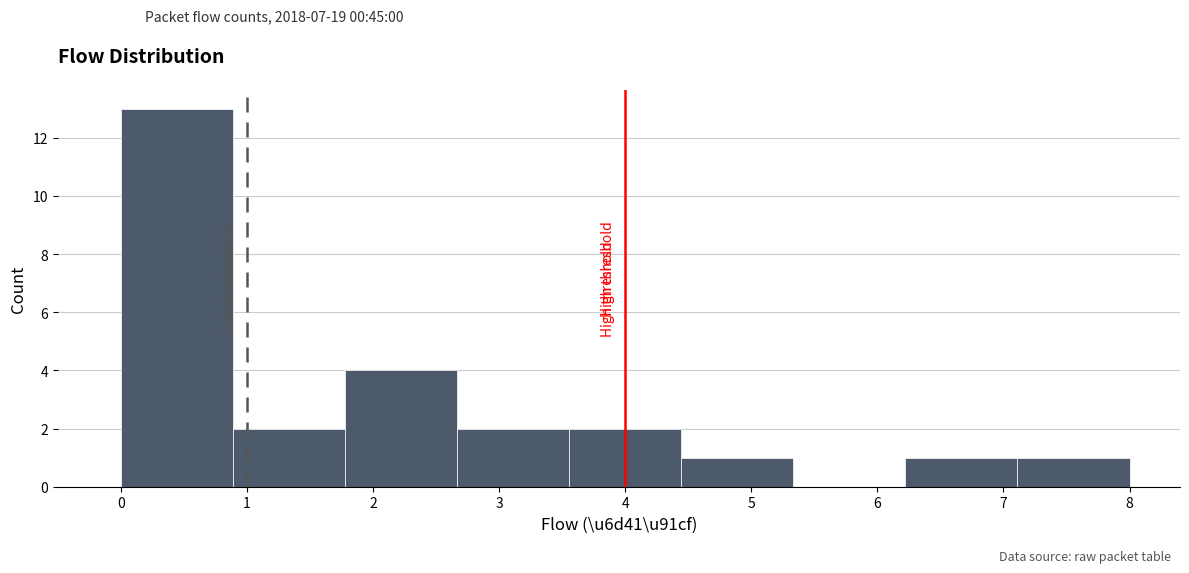

Reading left to right, transcribe this chart: for each bar, give the range it covers on the x-axis and its height. Neither the bar edges nor the heights are printed on the chart, so give them approximately, as read against the axes.

0.0 to 0.9: 13
0.9 to 1.8: 2
1.8 to 2.7: 4
2.7 to 3.6: 2
3.6 to 4.4: 2
4.4 to 5.3: 1
5.3 to 6.2: 0
6.2 to 7.1: 1
7.1 to 8.0: 1